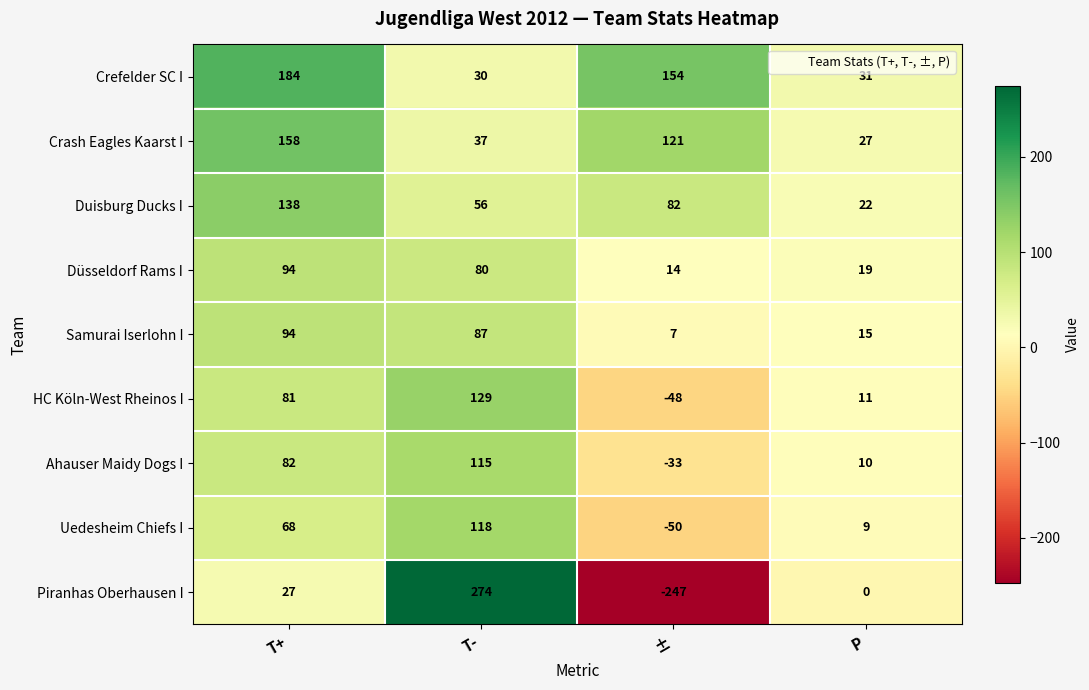

How many distinct data groups are displayed?

9